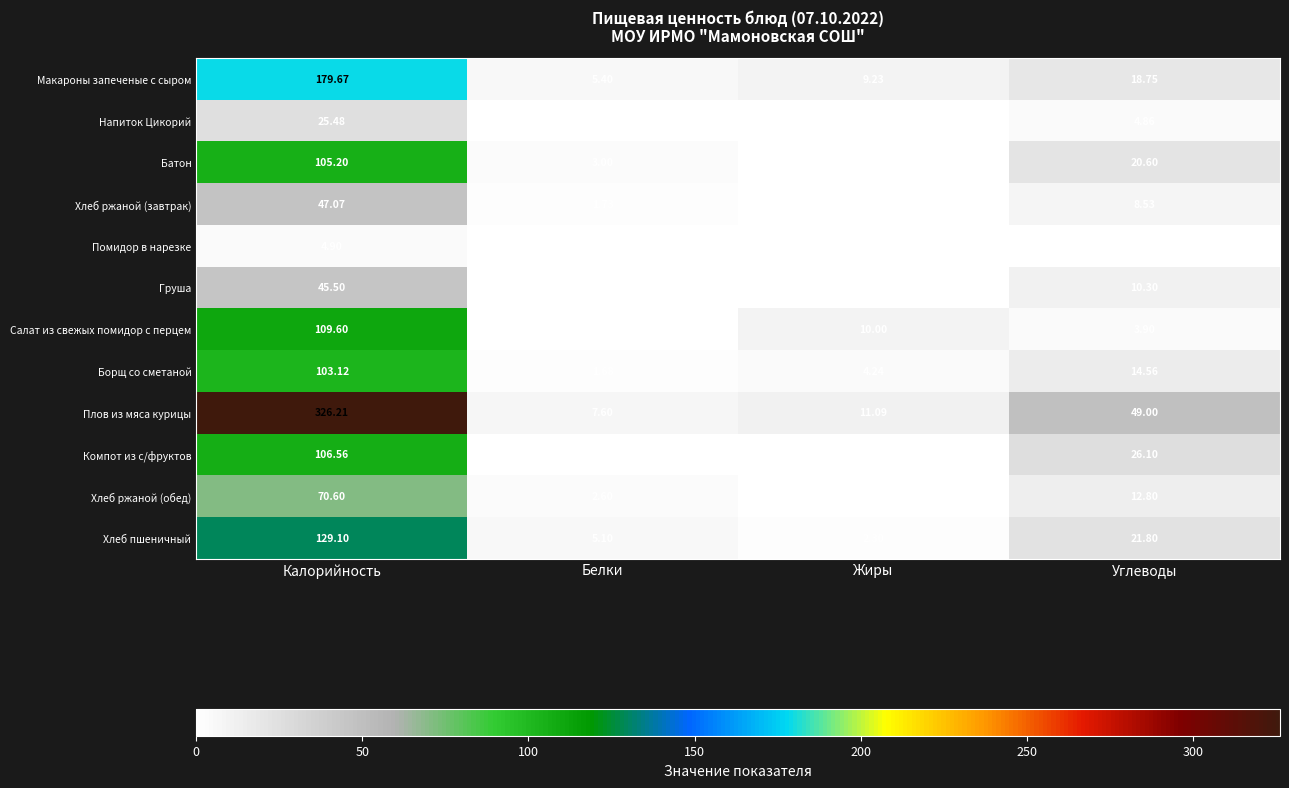

Is the value of Груша at Жиры greater than the value of Помидор в нарезке at Белки?

Yes